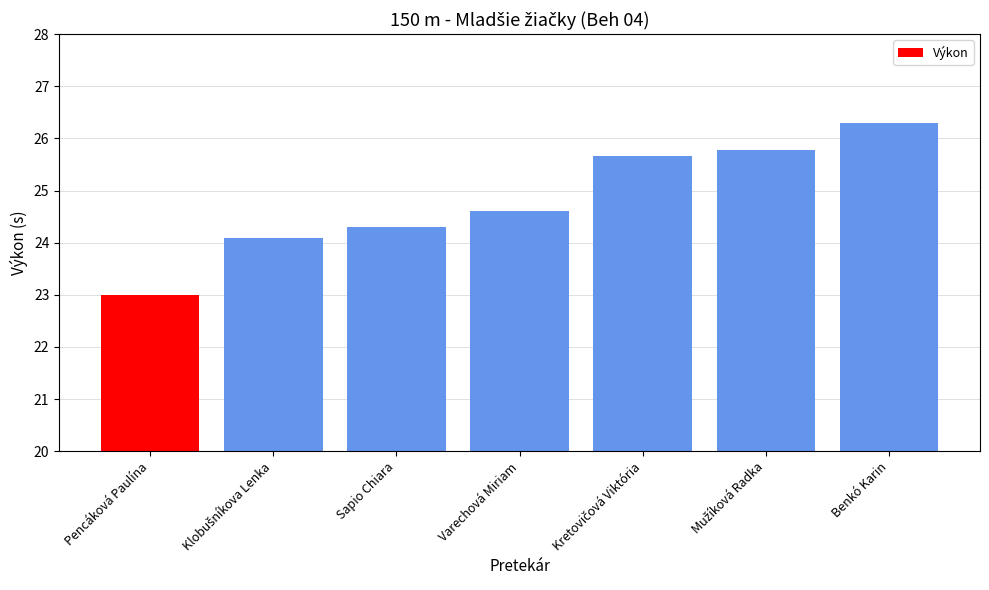

Reading left to right, list all the values displayed in this chart.

23.0	24.1	24.3	24.6	25.7	25.8	26.3